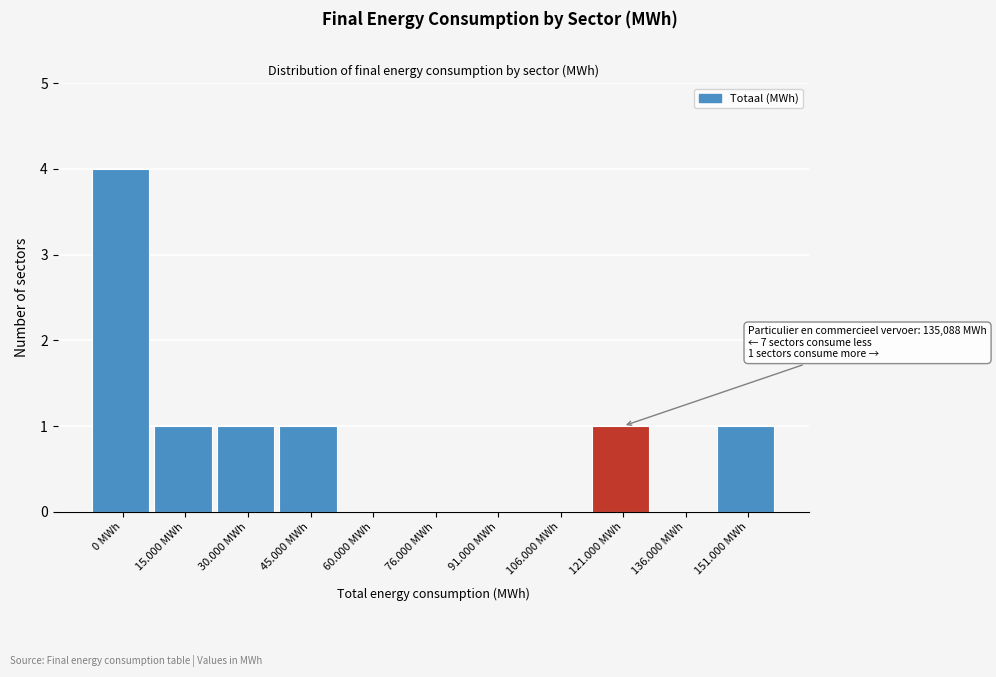

Reading left to right, extract all data points from this chart.

0 MWh=4	15.000 MWh=1	30.000 MWh=1	45.000 MWh=1	60.000 MWh=0	76.000 MWh=0	91.000 MWh=0	106.000 MWh=0	121.000 MWh=1	136.000 MWh=0	151.000 MWh=1